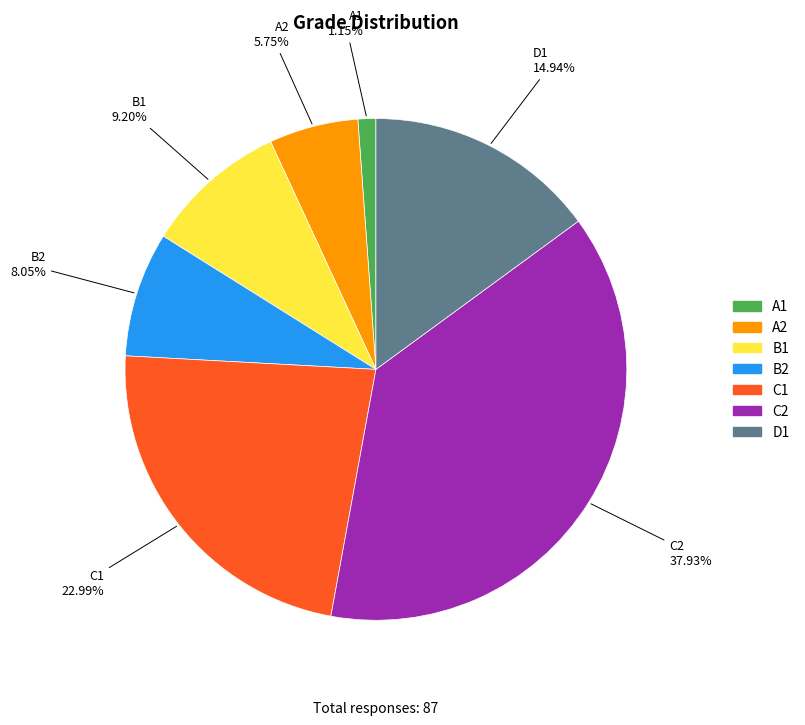

Rank the categories by value from highest to lowest.

C2, C1, D1, B1, B2, A2, A1